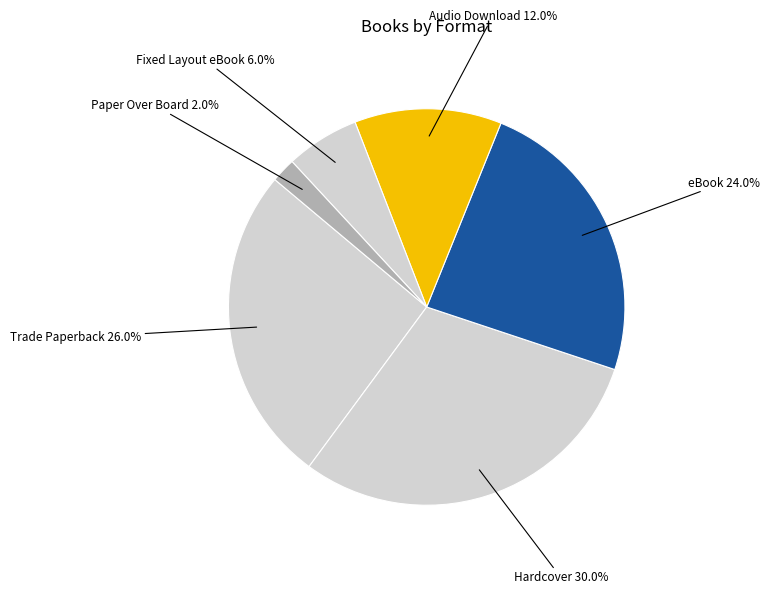

What percentage is the Audio Download slice, to the nearest percent?

12%